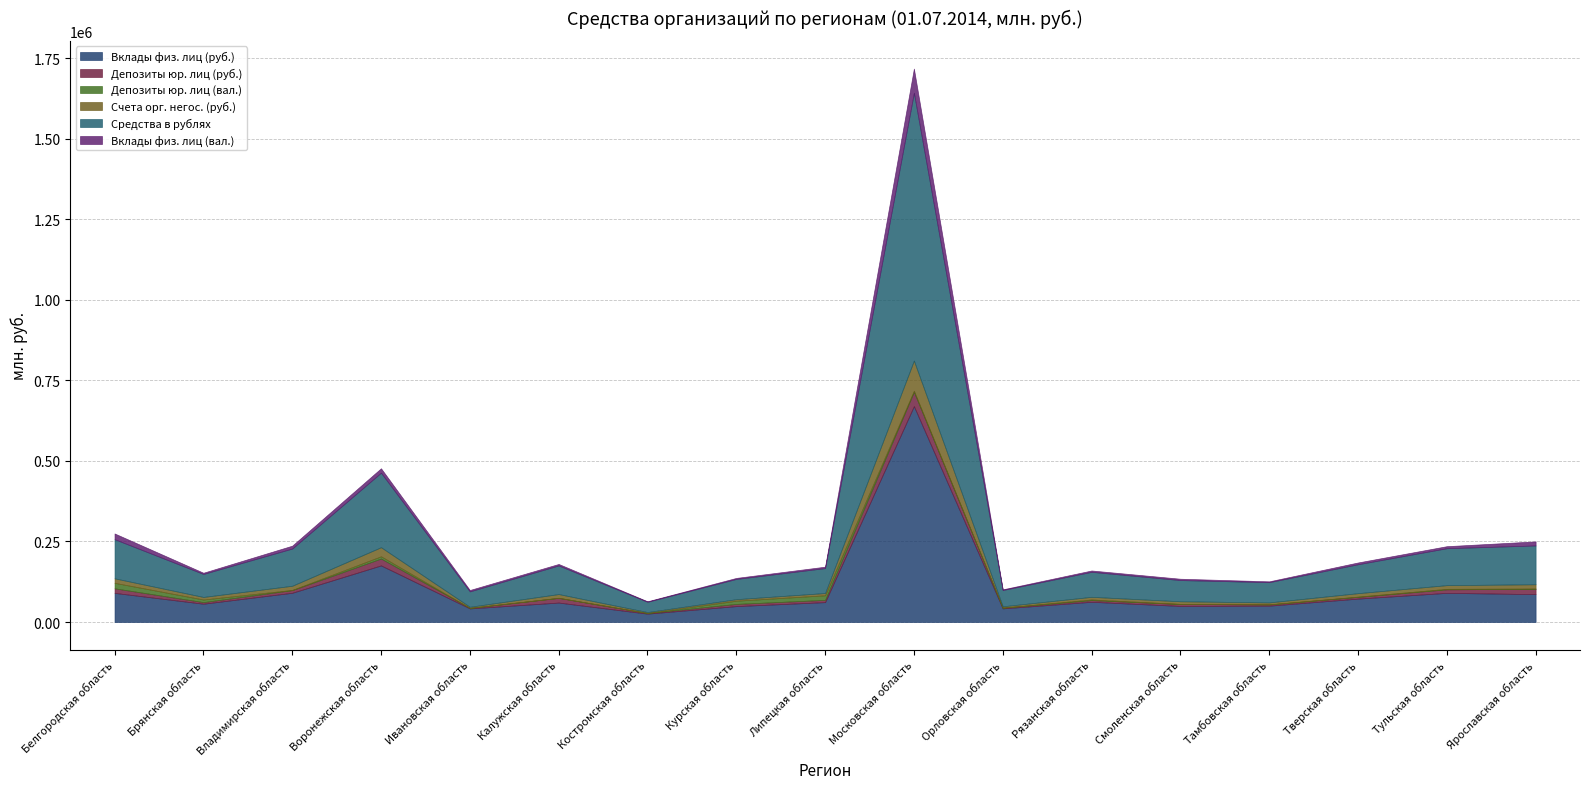

Where is Вклады физ. лиц (вал.) nearest to the value 38231?

Белгородская область